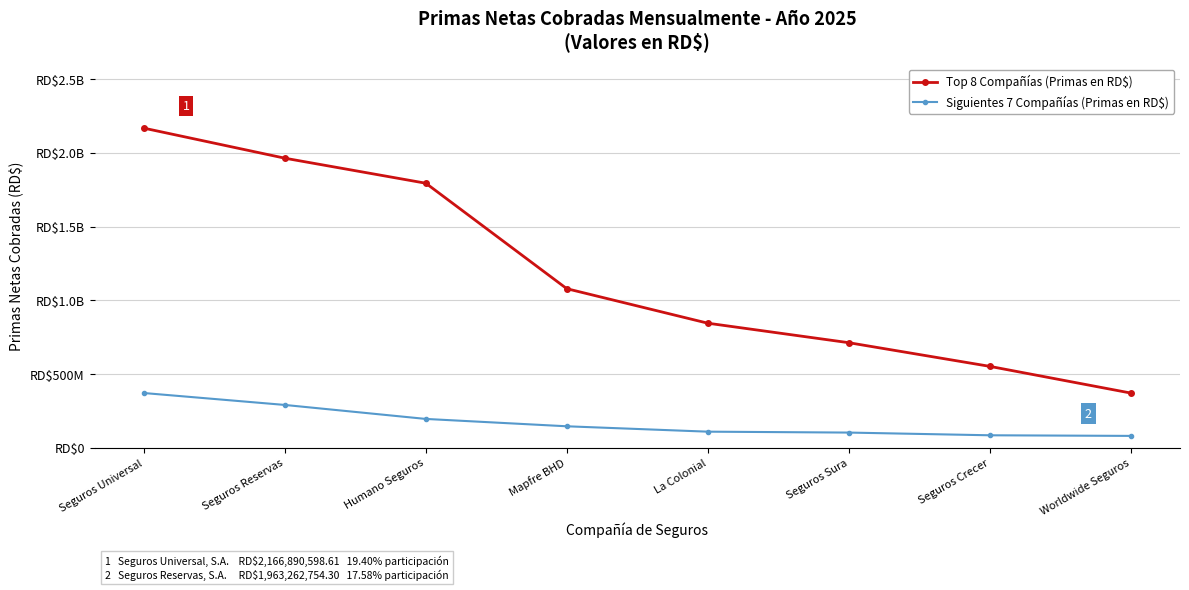

True or false: Siguientes 7 Compañías (Primas en RD$) and Top 8 Compañías (Primas en RD$) intersect in this chart.

False